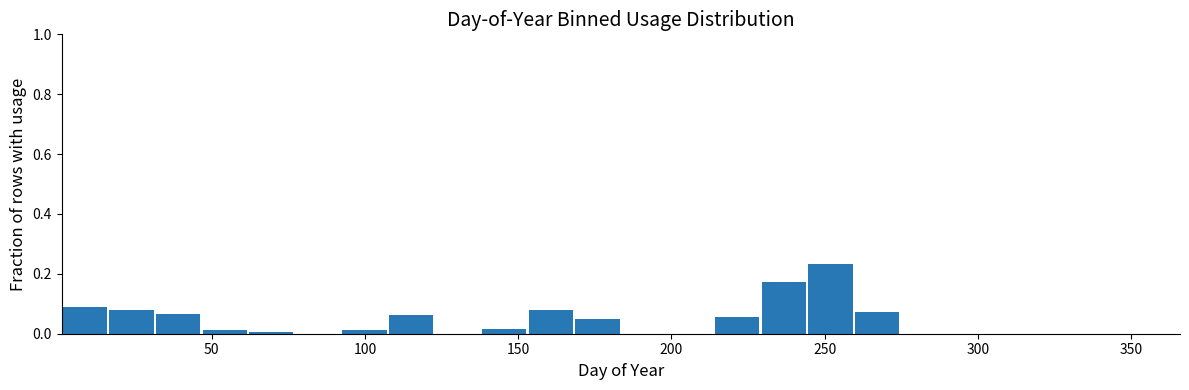

Around what value on the x-axis is the tallest bar? Give the approximate position of its centre, as read against the axis.

250